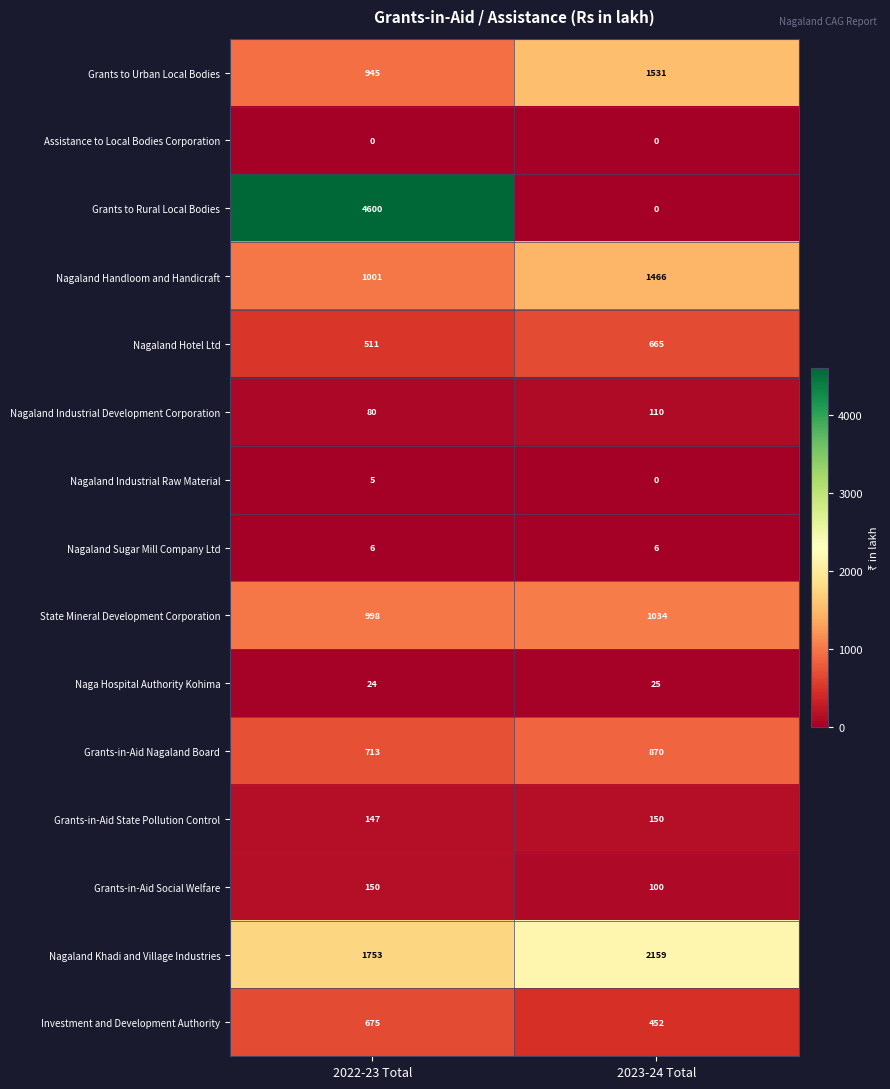

Reading right to left, what are all the values shown in this chart?

Grants to Urban Local Bodies: 1531	945
Assistance to Local Bodies Corporation: 0	0
Grants to Rural Local Bodies: 0	4600
Nagaland Handloom and Handicraft: 1466	1001
Nagaland Hotel Ltd: 665	511
Nagaland Industrial Development Corporation: 110	80
Nagaland Industrial Raw Material: 0	5
Nagaland Sugar Mill Company Ltd: 6	6
State Mineral Development Corporation: 1034	998
Naga Hospital Authority Kohima: 25	24
Grants-in-Aid Nagaland Board: 870	713
Grants-in-Aid State Pollution Control: 150	147
Grants-in-Aid Social Welfare: 100	150
Nagaland Khadi and Village Industries: 2159	1753
Investment and Development Authority: 452	675